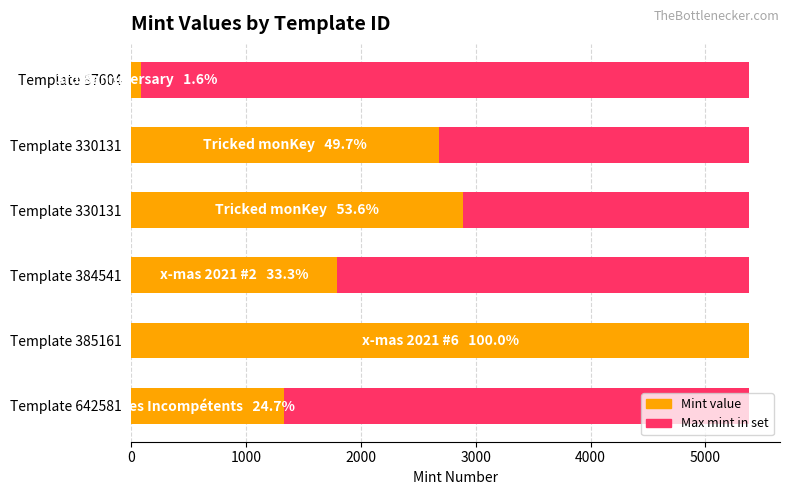

What is the approximate value of Mint value at Template 642581?

1329.0